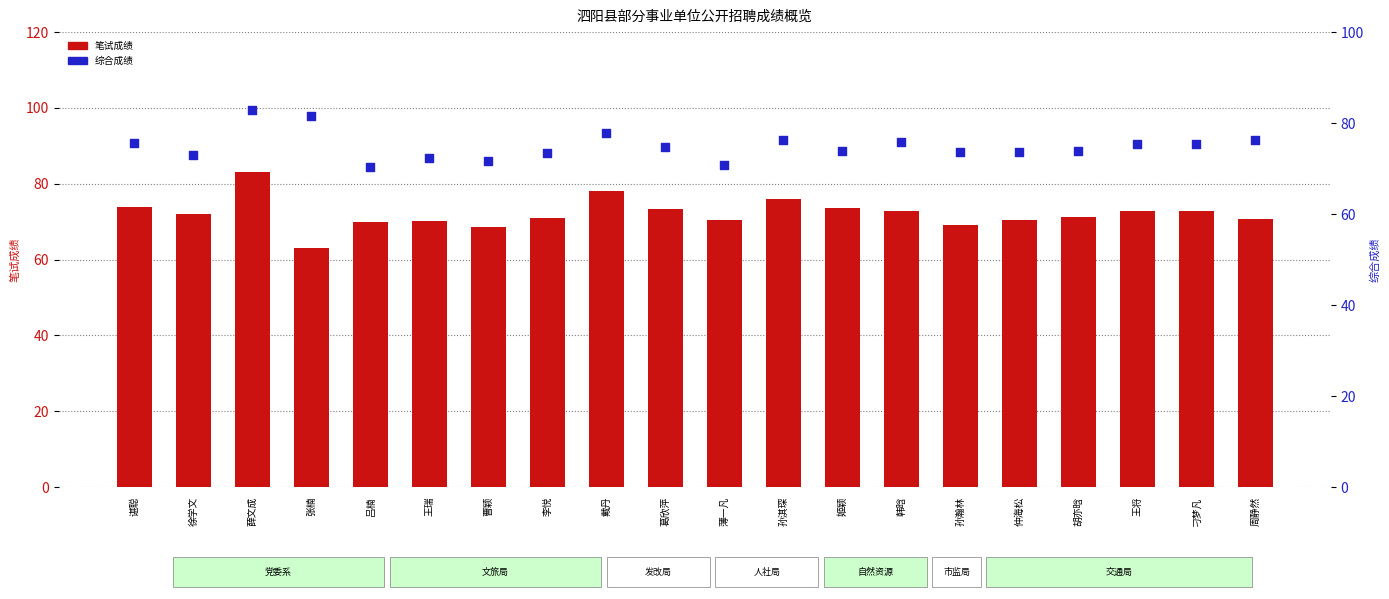

Which series has the largest total across all categories?

综合成绩